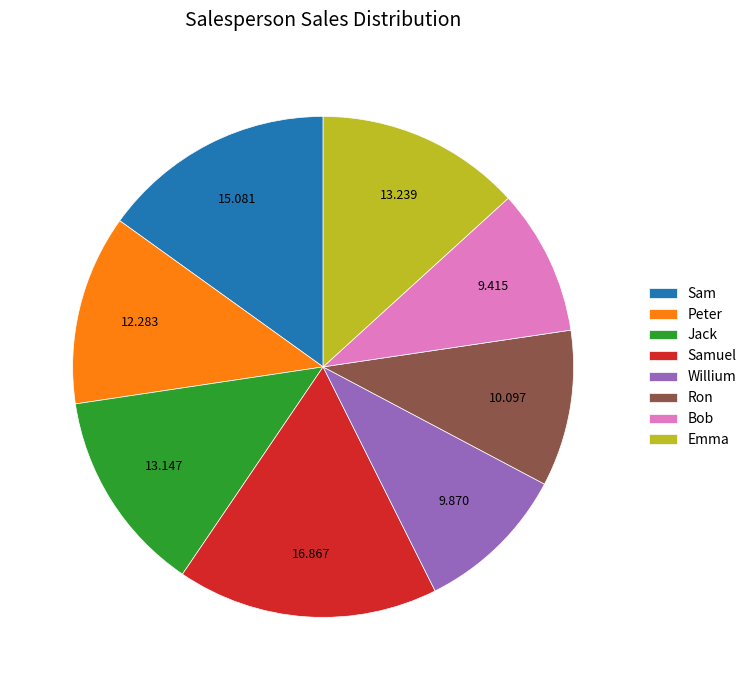

Is Samuel the majority of the pie?

No